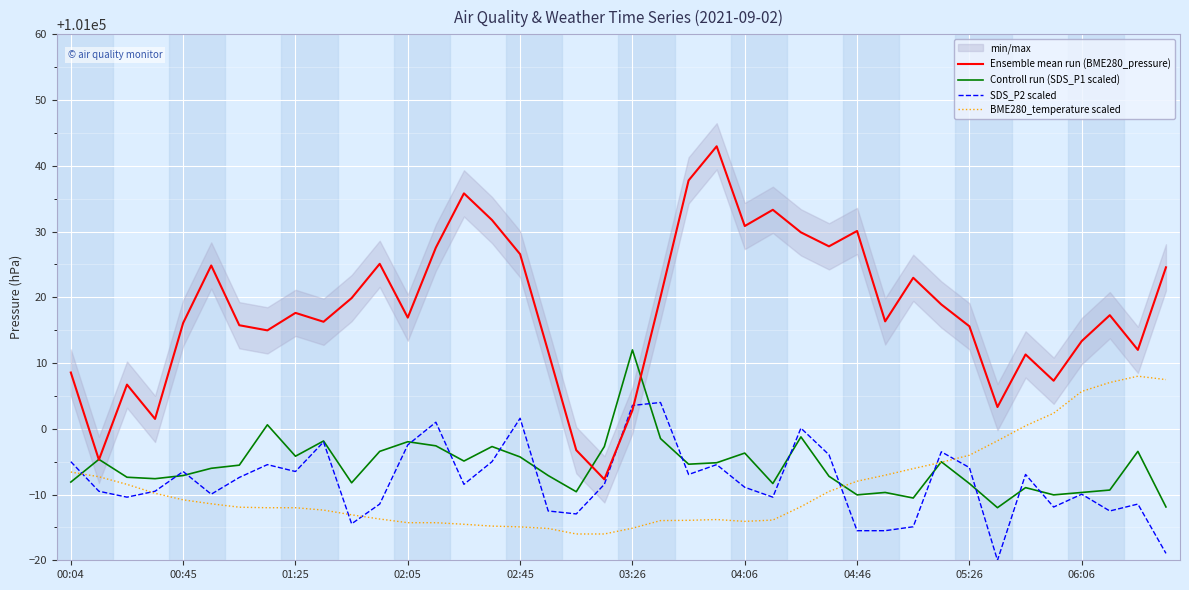

Is this an area chart (filled region under the line)?

No